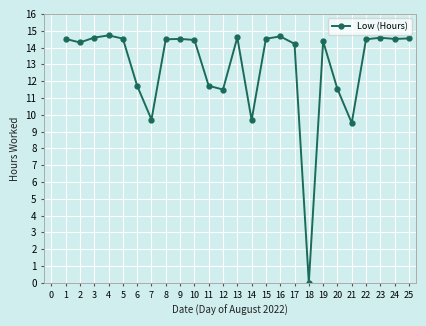

What is the difference between the maximum and minimum values?

14.7